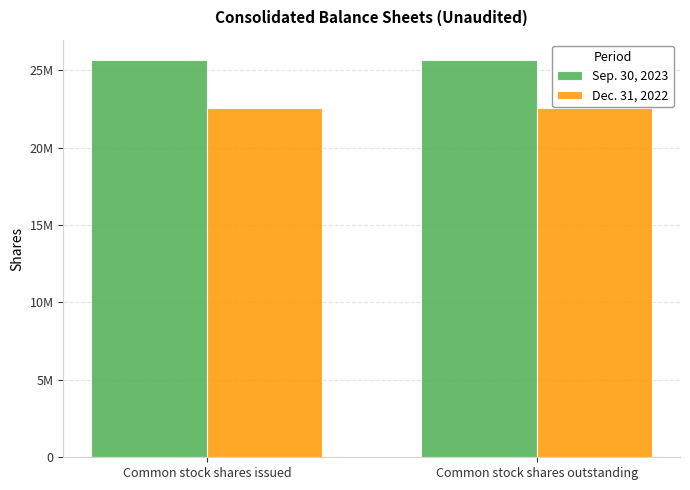

What position from the right is Common stock shares outstanding?

1